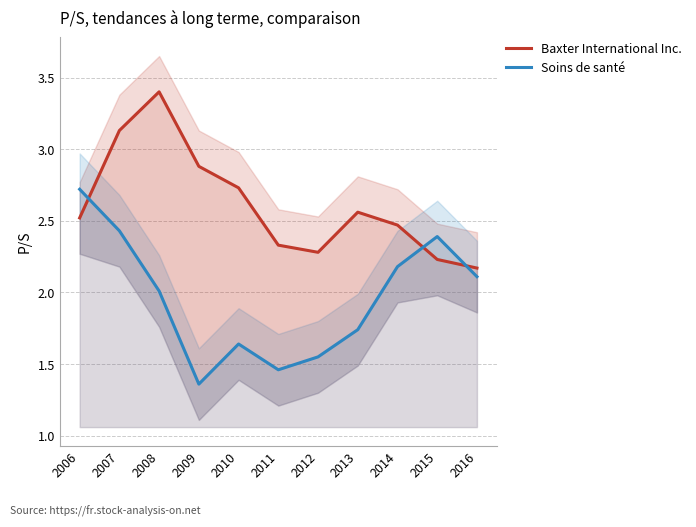

True or false: Soins de santé has more than 0 points higher than both neighbors.

True